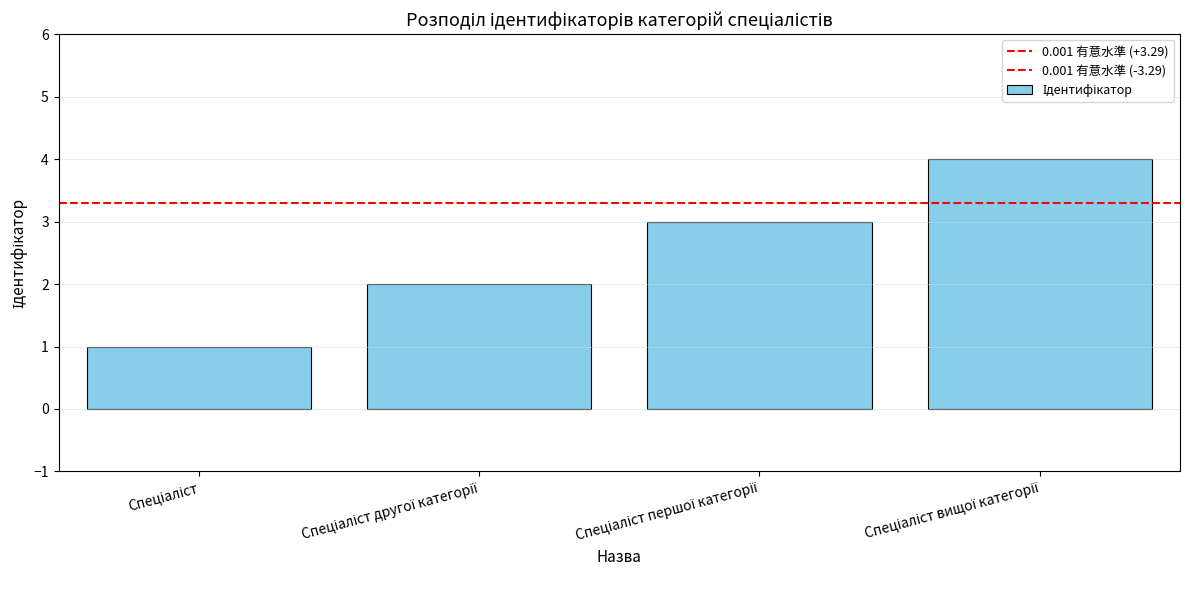

What is the difference between the maximum and minimum values?

3